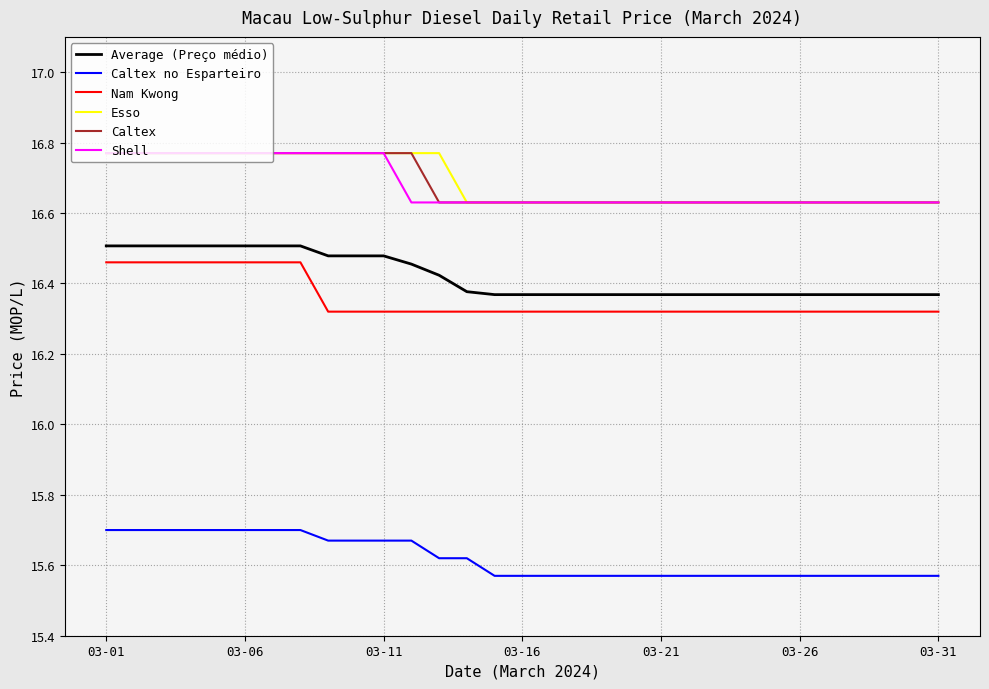

True or false: Caltex no Esparteiro and Shell cross at least once.

False